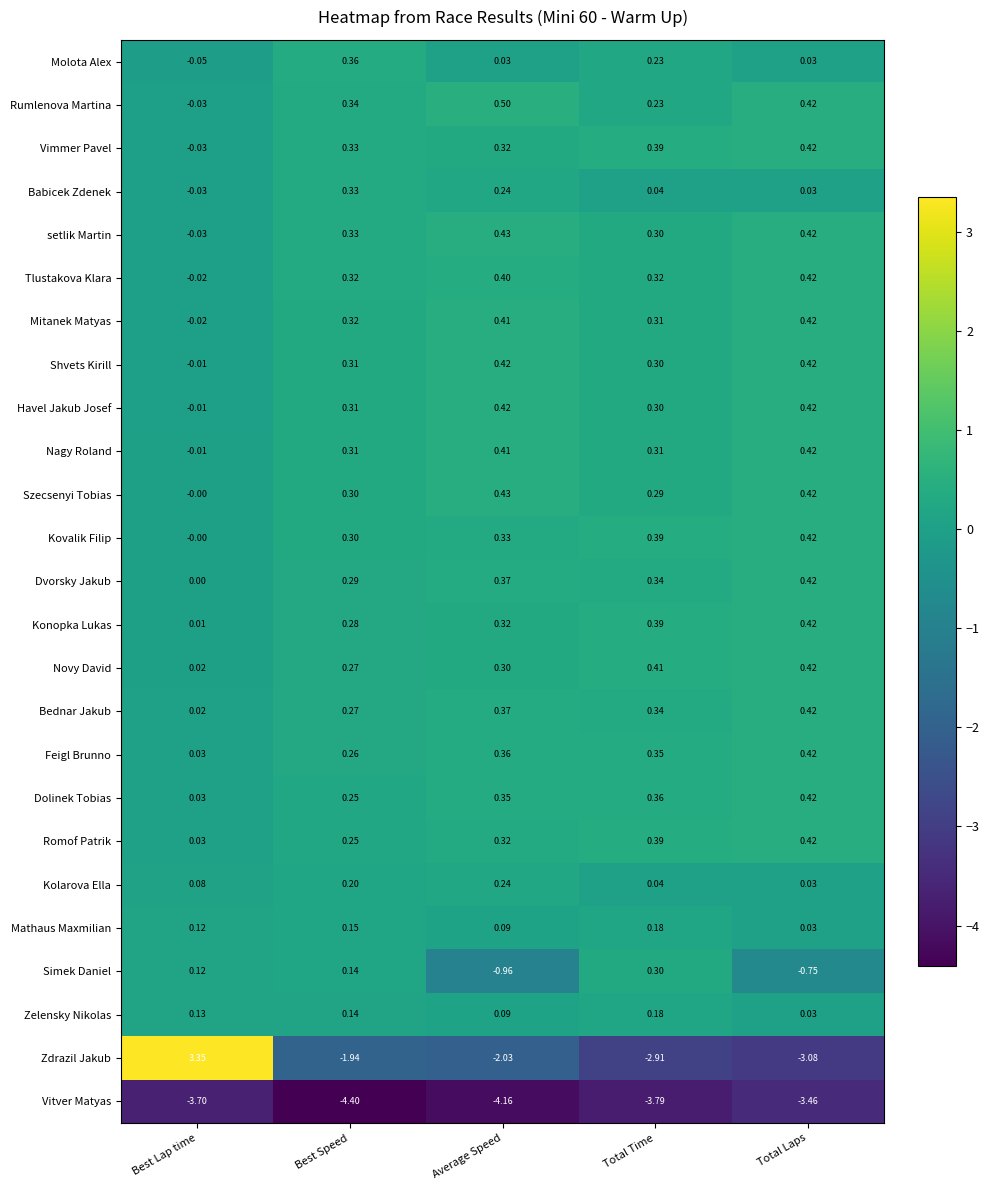

Which series has the largest total across all categories?

Rumlenova Martina